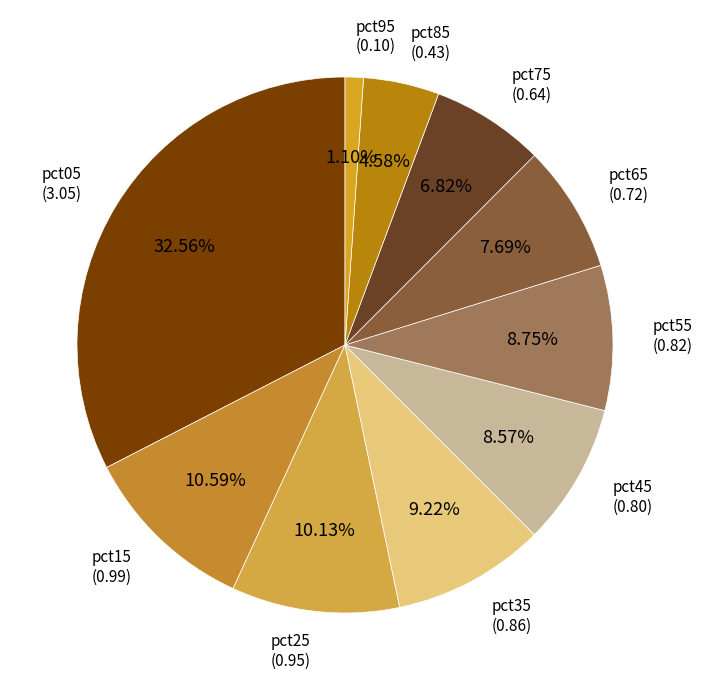

Rank the categories by value from highest to lowest.

pct05, pct15, pct25, pct35, pct55, pct45, pct65, pct75, pct85, pct95